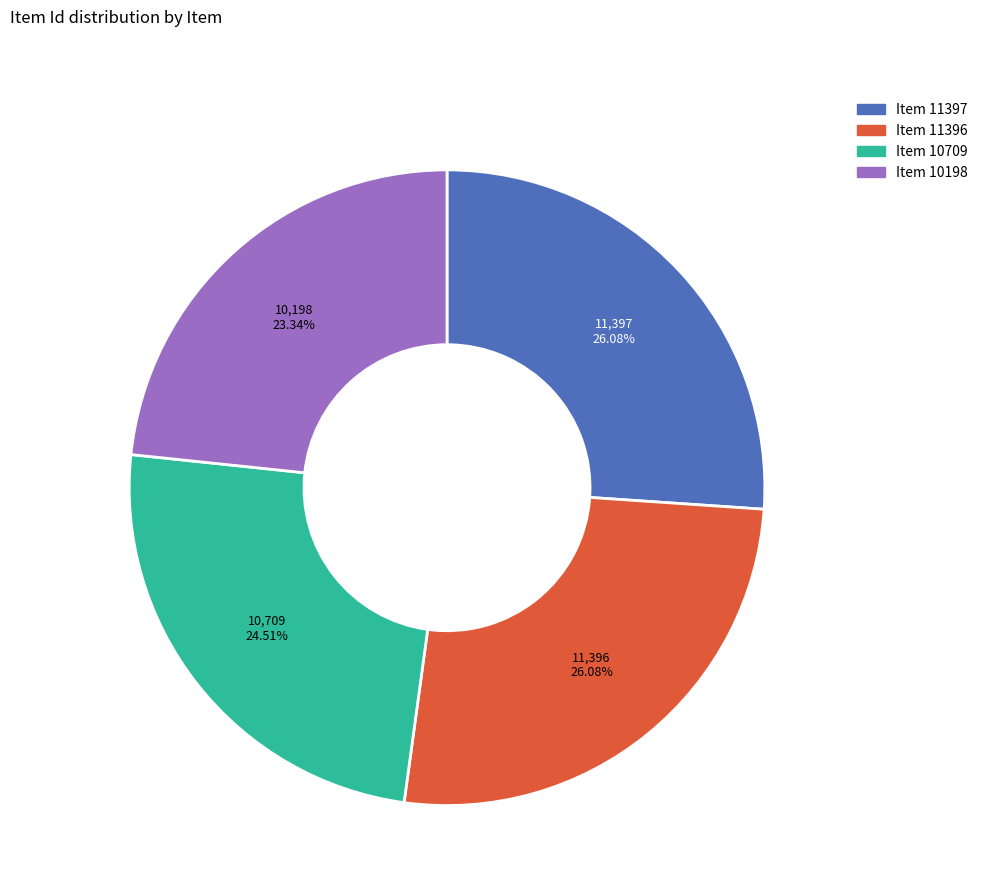

Is the sum of Item 10198 and Item 10709 greater than half?

No